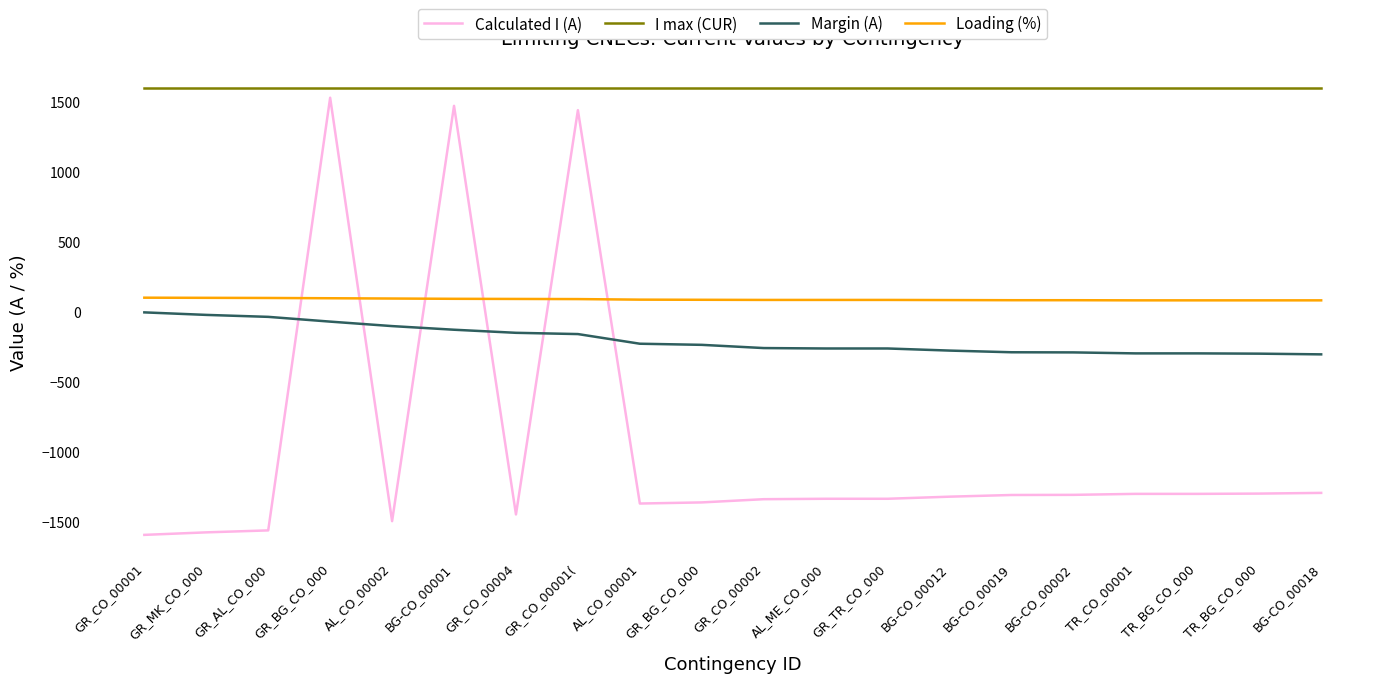

What is the sum of the Loading (%) values at BG-CO_00001 and GR_TR_CO_000?

176